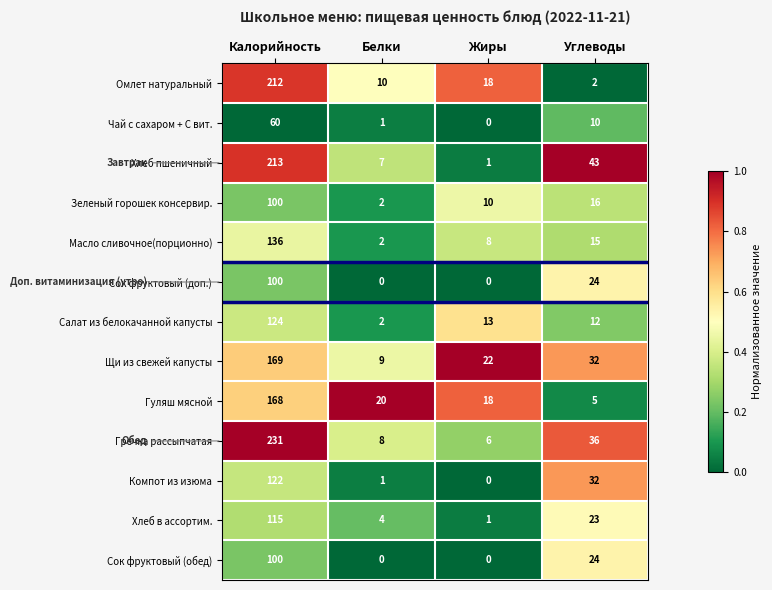

What is the highest value of the Салат из белокачанной капусты series?

124